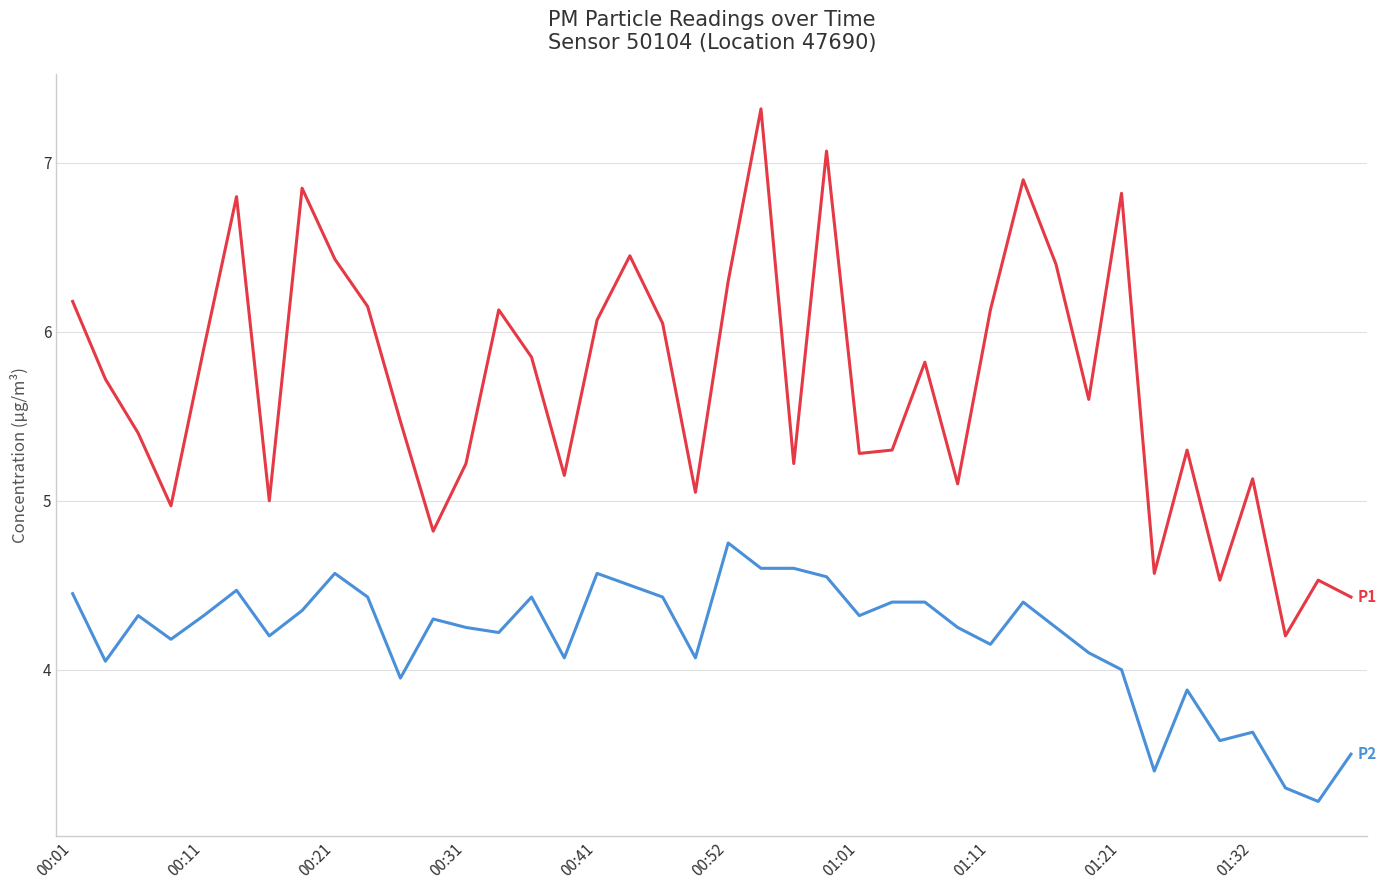

What is the maximum value shown in the chart?

7.3